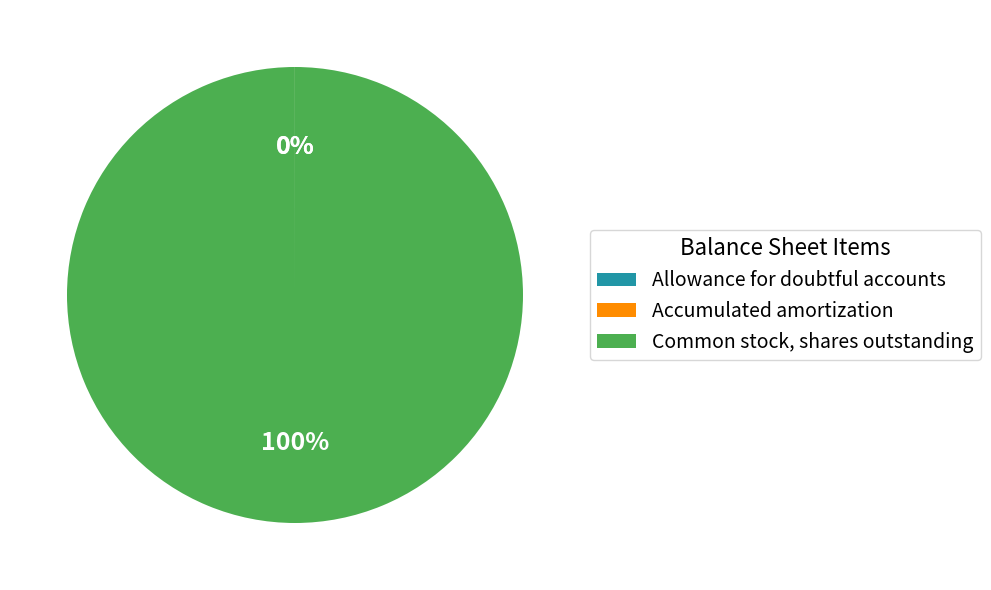

Which category has the biggest portion of the pie?

Common stock, shares outstanding